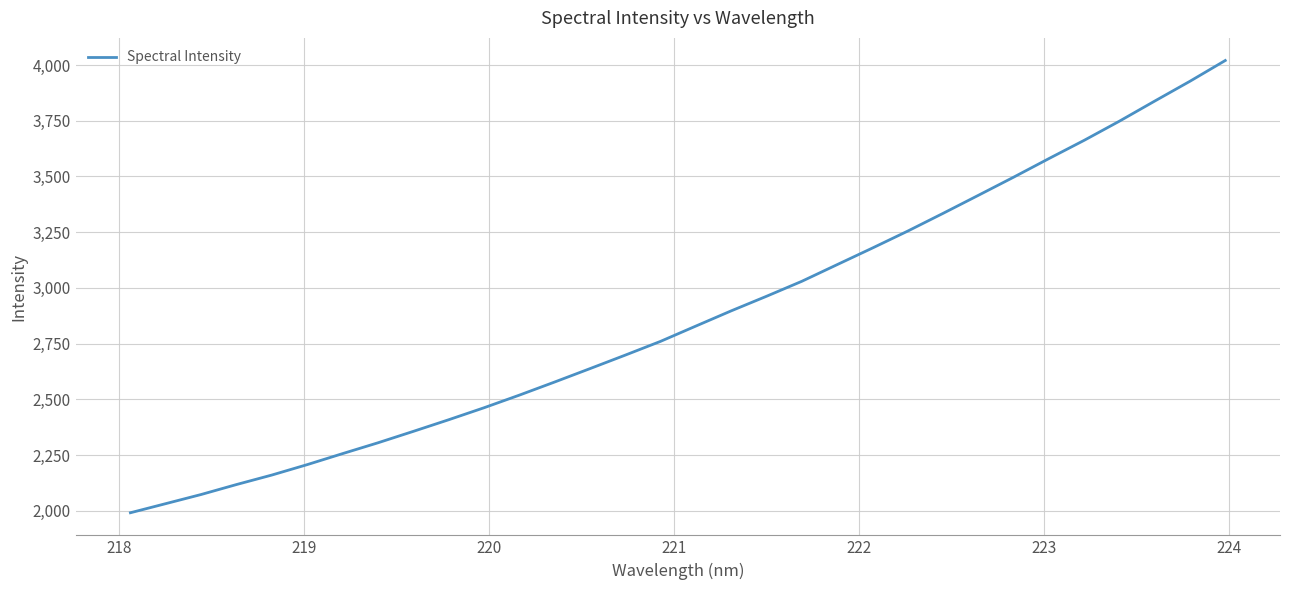

What is the greatest value displayed?

4020.3